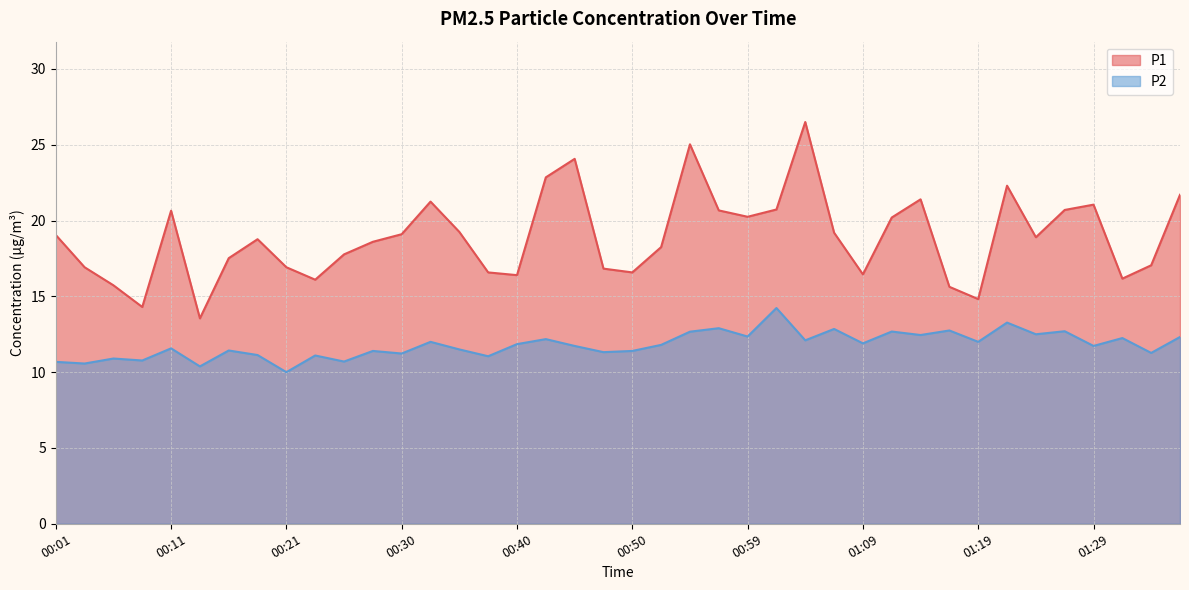

Reading right to left, what are all the values shown in this chart?

P1: 01:36=21.7	01:33=17.1	01:31=16.2	01:29=21.1	01:26=20.7	01:24=18.9	01:21=22.3	01:19=14.8	01:16=15.6	01:14=21.4	01:11=20.2	01:09=16.4	01:07=19.2	01:04=26.5	01:02=20.7	00:59=20.2	00:57=20.7	00:55=25.0	00:52=18.2	00:50=16.6	00:47=16.8	00:45=24.1	00:42=22.9	00:40=16.4	00:37=16.6	00:35=19.2	00:33=21.2	00:30=19.1	00:28=18.6	00:25=17.8	00:23=16.1	00:21=16.9	00:18=18.8	00:16=17.5	00:13=13.6	00:11=20.6	00:08=14.3	00:06=15.7	00:04=16.9	00:01=19.1
P2: 01:36=12.3	01:33=11.3	01:31=12.2	01:29=11.7	01:26=12.7	01:24=12.5	01:21=13.3	01:19=12.0	01:16=12.8	01:14=12.4	01:11=12.7	01:09=11.9	01:07=12.8	01:04=12.1	01:02=14.2	00:59=12.3	00:57=12.9	00:55=12.7	00:52=11.8	00:50=11.4	00:47=11.3	00:45=11.7	00:42=12.2	00:40=11.8	00:37=11.1	00:35=11.5	00:33=12.0	00:30=11.2	00:28=11.4	00:25=10.7	00:23=11.1	00:21=10.0	00:18=11.1	00:16=11.4	00:13=10.4	00:11=11.6	00:08=10.8	00:06=10.9	00:04=10.6	00:01=10.7